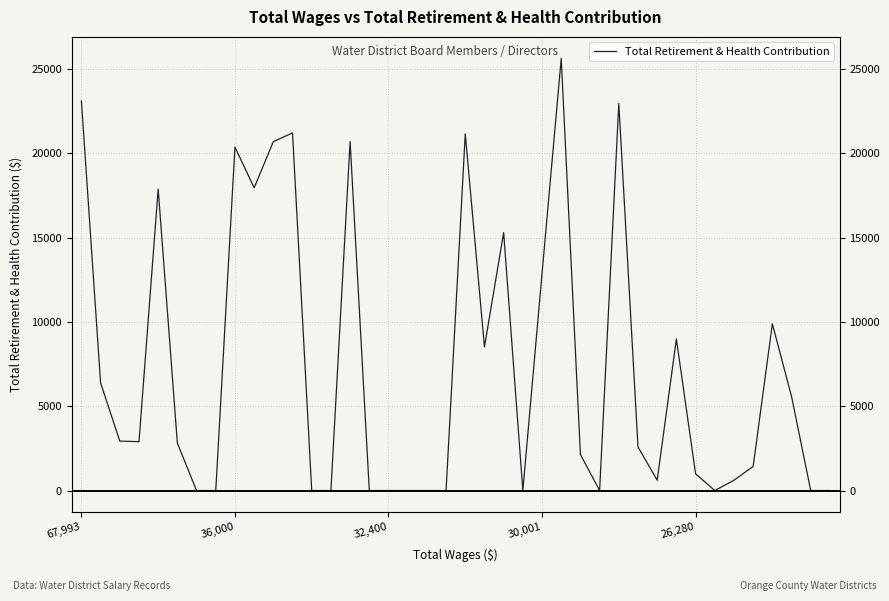

Reading left to right, transcribe all the data shown in this chart.

23099	6386	2933	2898	17872	2811	0	0	20369	17955	20692	21208	0	0	20692	0	0	0	0	0	21155	8515	15302	0	12871	25623	2136	0	22958	2584	611	8986	989	0	611	1430	9887	5576	0	0